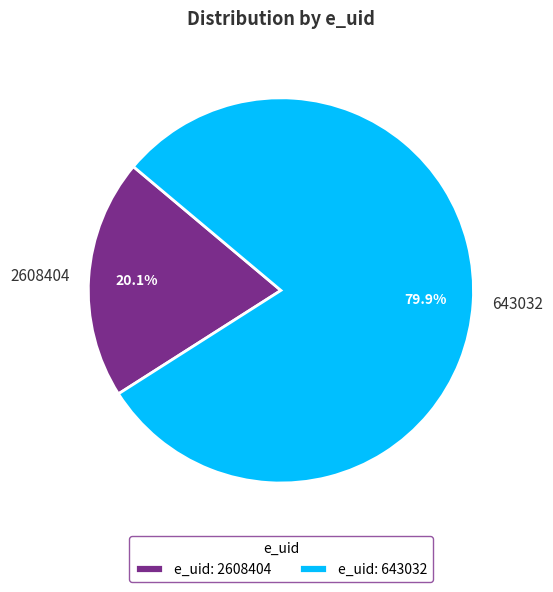

Rank the categories by value from lowest to highest.

2608404, 643032